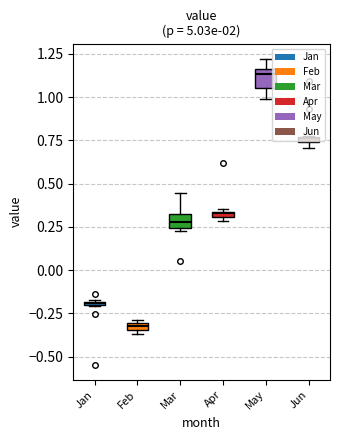

What is the maximum value for Feb?

-0.3